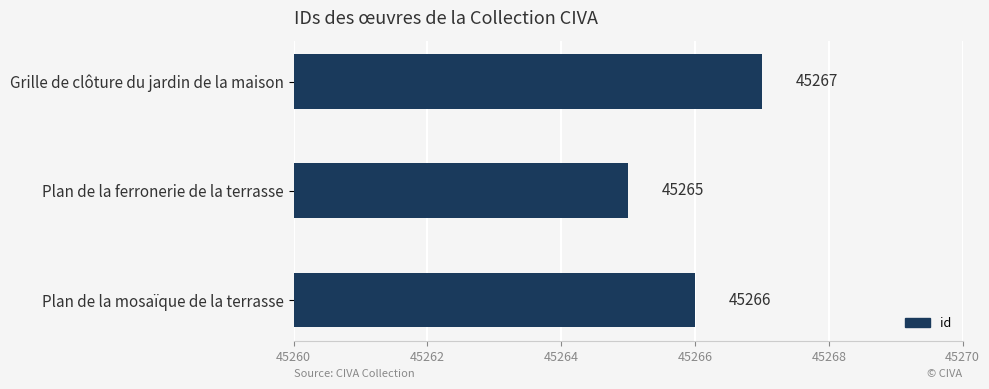

Between Grille de clôture du jardin de la maison and Plan de la ferronerie de la terrasse, which is larger?

Grille de clôture du jardin de la maison